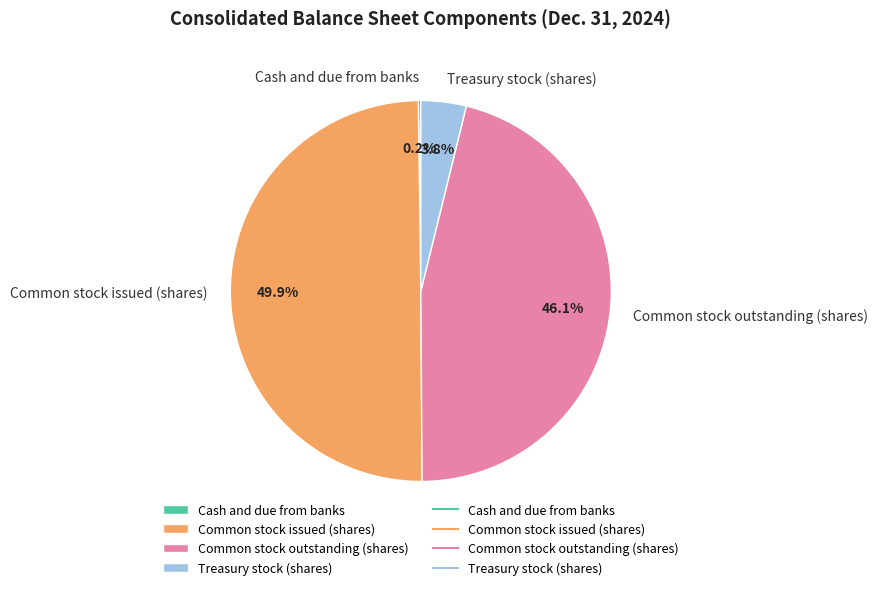

Which category has the biggest portion of the pie?

Common stock issued (shares)